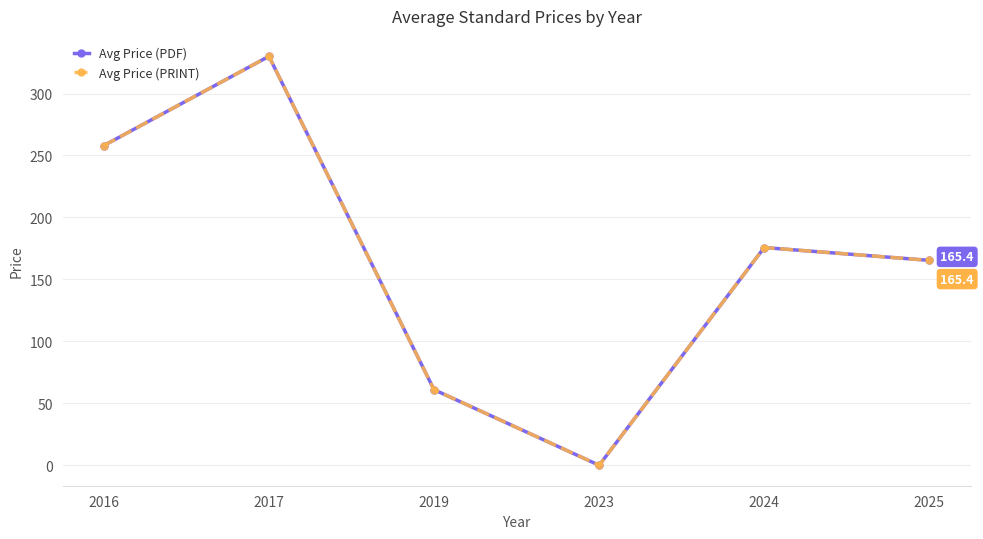

List the series in order of their peak value, highest first.

Avg Price (PDF), Avg Price (PRINT)